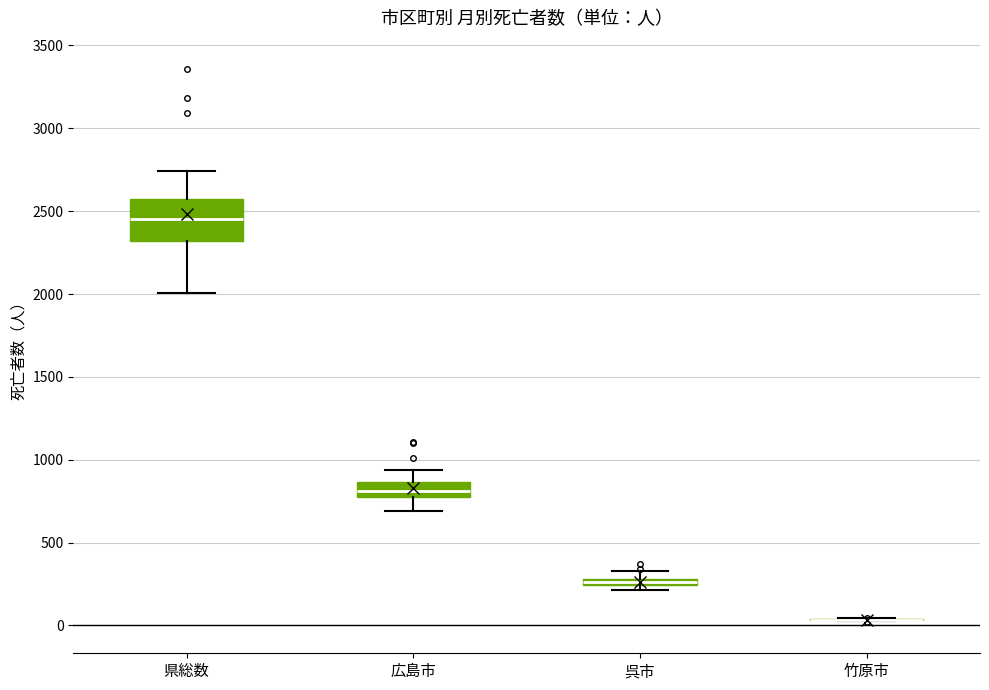

Which box is the tallest, from its lower edge to its upper edge?

県総数